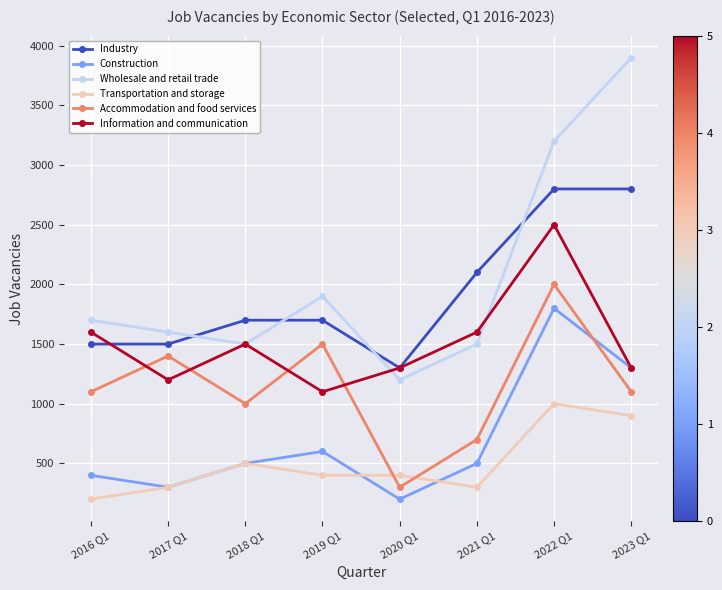

What is the average value of the Construction series?

700